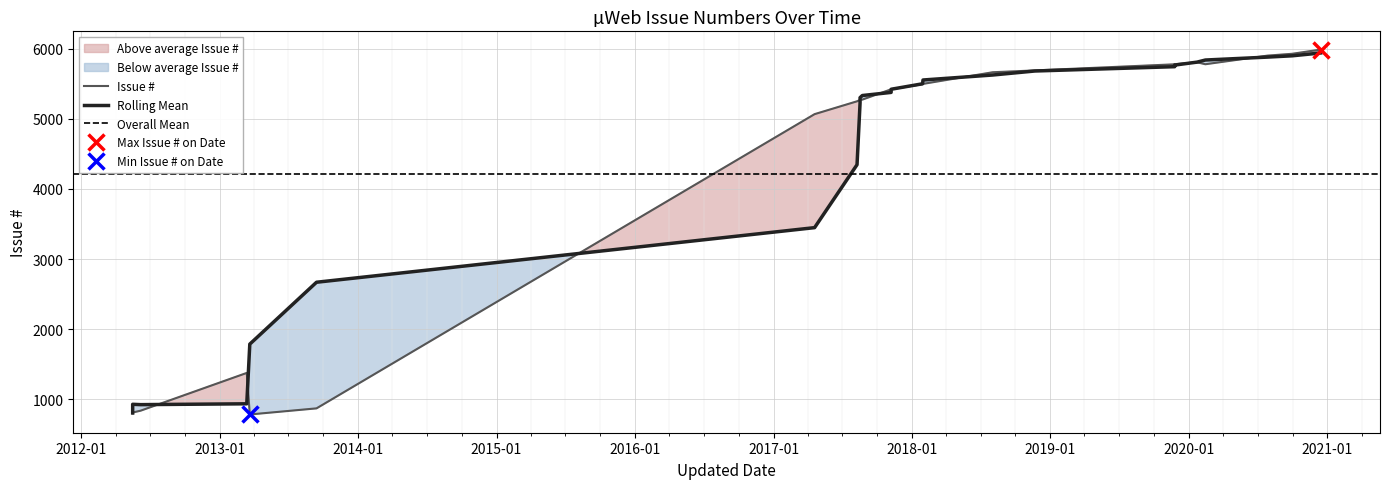

What is the difference between the maximum and second lowest values?

5184